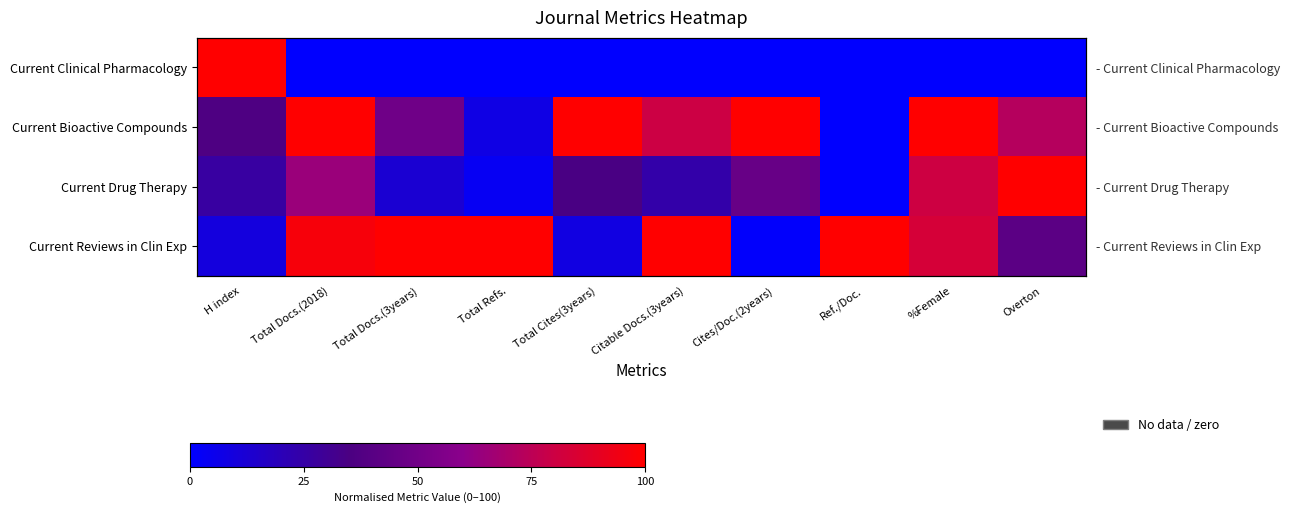

Which series has the largest range (max minus min)?

Current Clinical Pharmacology